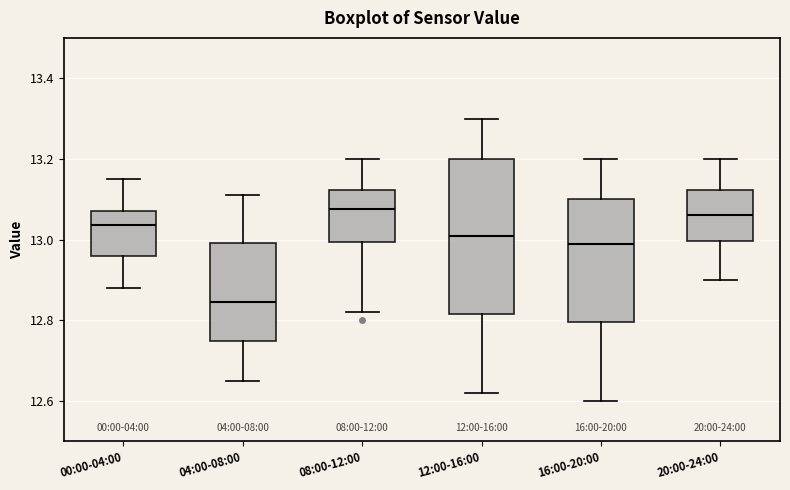

Where does the median line of the box for 20:00-24:00 sit on the y-axis? The values are not printed on the chart, so give them approximately, as read against the axis.

13.06